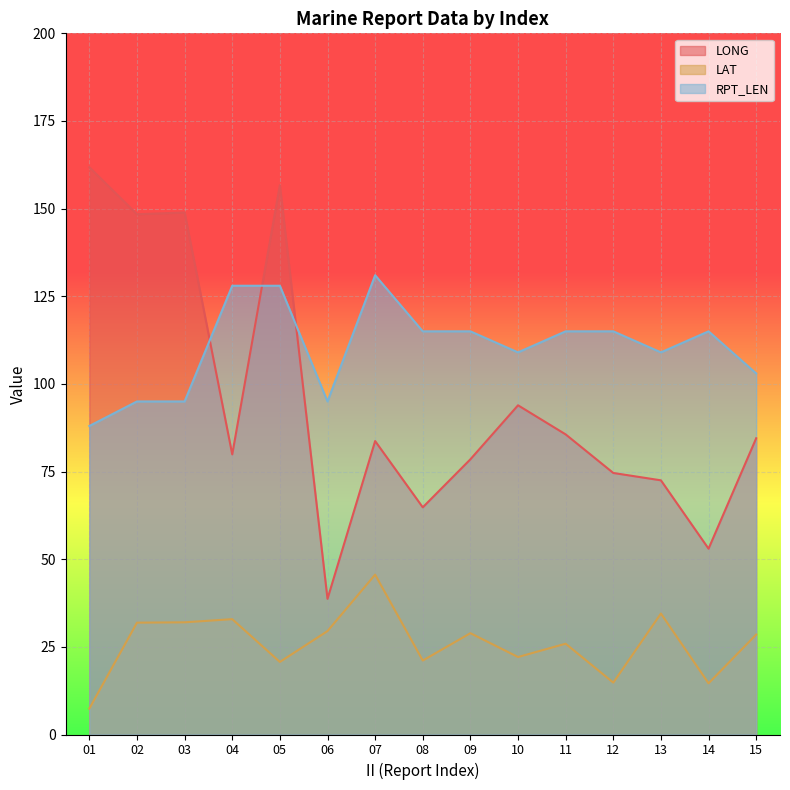

Rank the series by their maximum value, from lowest to highest.

LAT, RPT_LEN, LONG